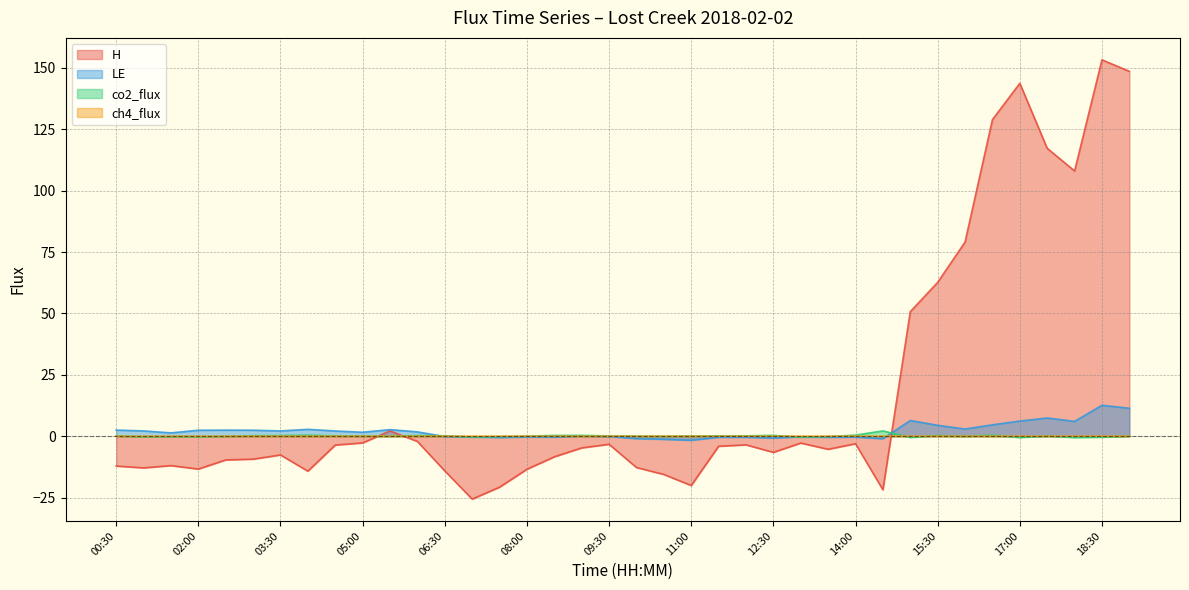

What is the minimum value for LE?

-1.6